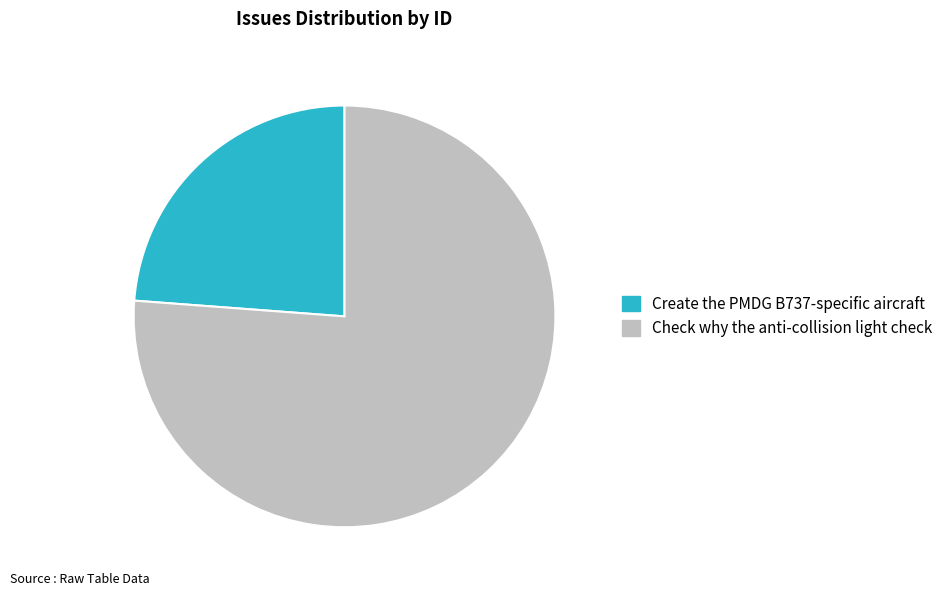

Which slice is the largest?

Check why the anti-collision light check